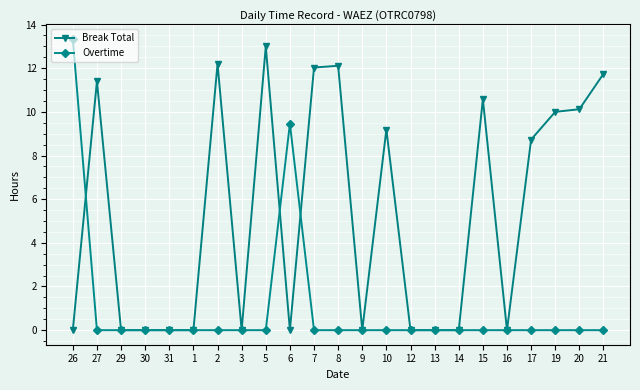

How many data points does each series have?

23